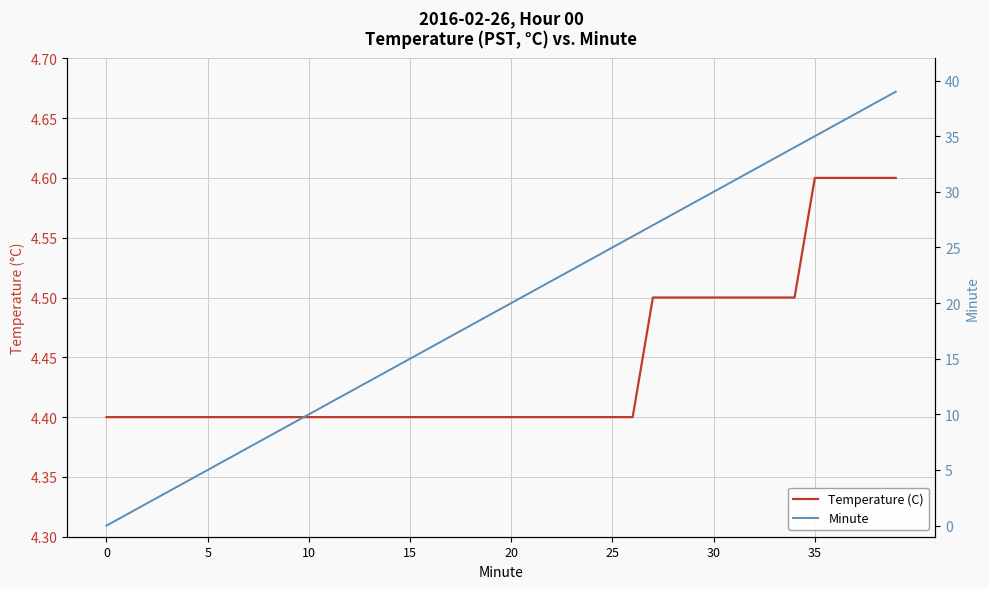

Does the chart display data point markers on the line(s)?

No